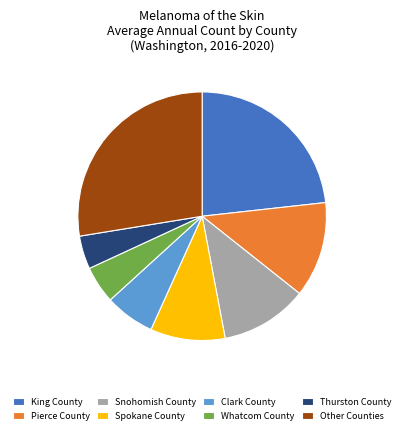

How many slices are in this pie chart?

8